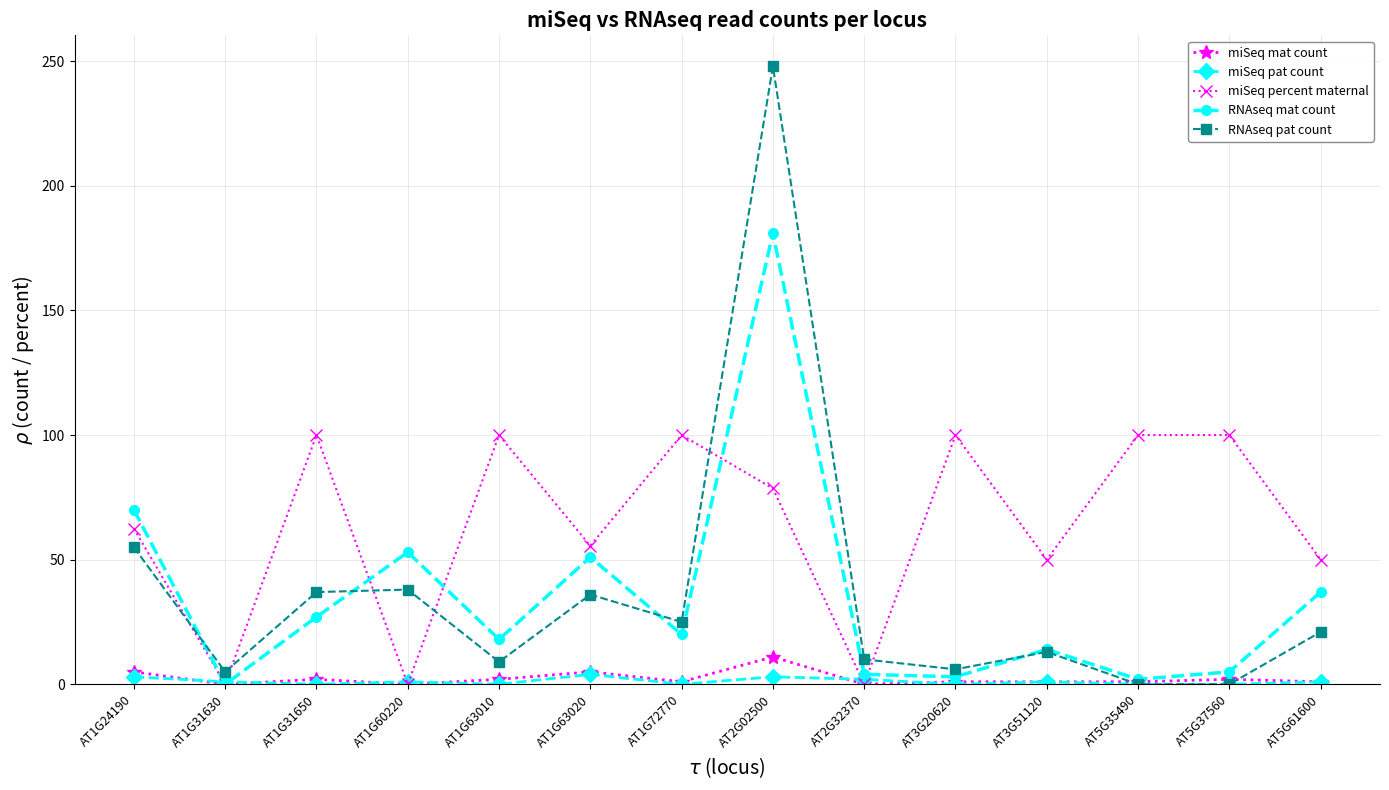

The value of miSeq percent maternal at AT3G20620 is 174.9. True or false?

False